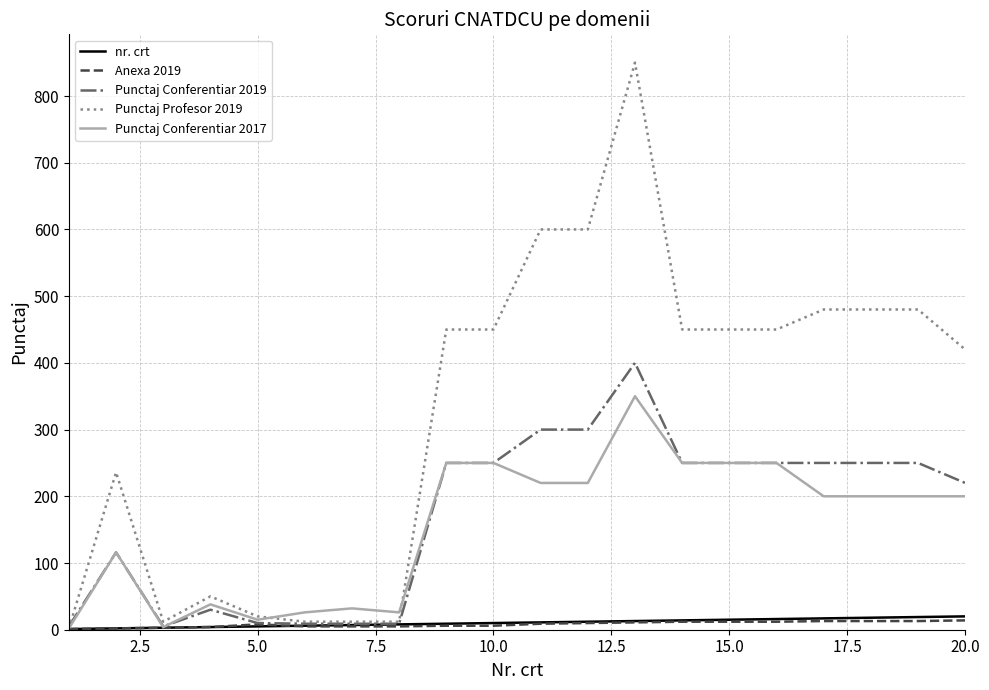

What is the sum of all Punctaj Conferentiar 2019 values?

3413